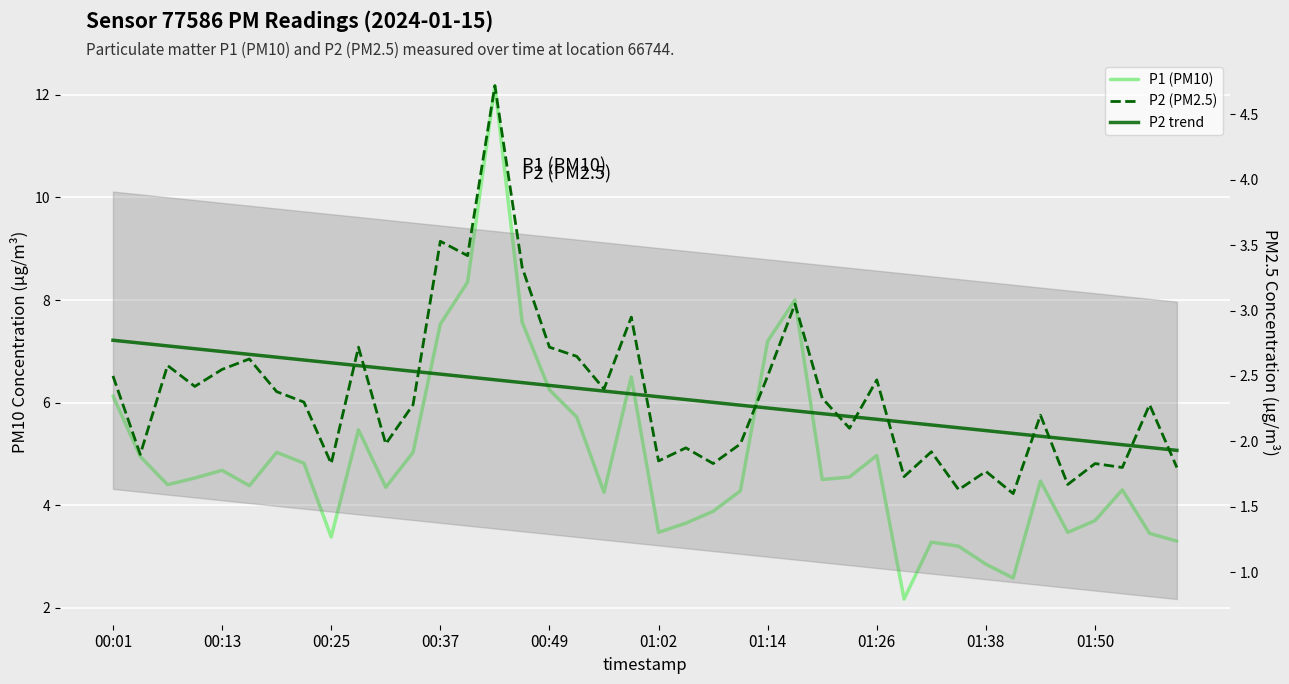

How many categories are shown in the chart?

40